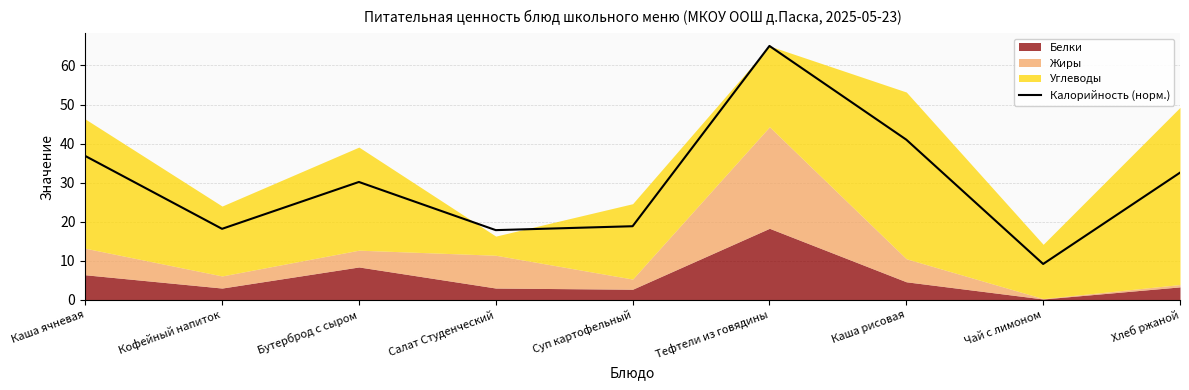

What is the difference between the second highest and second lowest values?

23.2